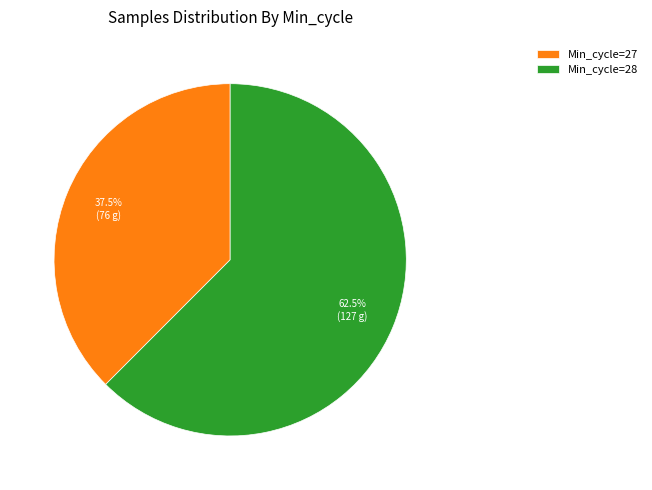

Rank the categories by value from lowest to highest.

Min_cycle=27, Min_cycle=28